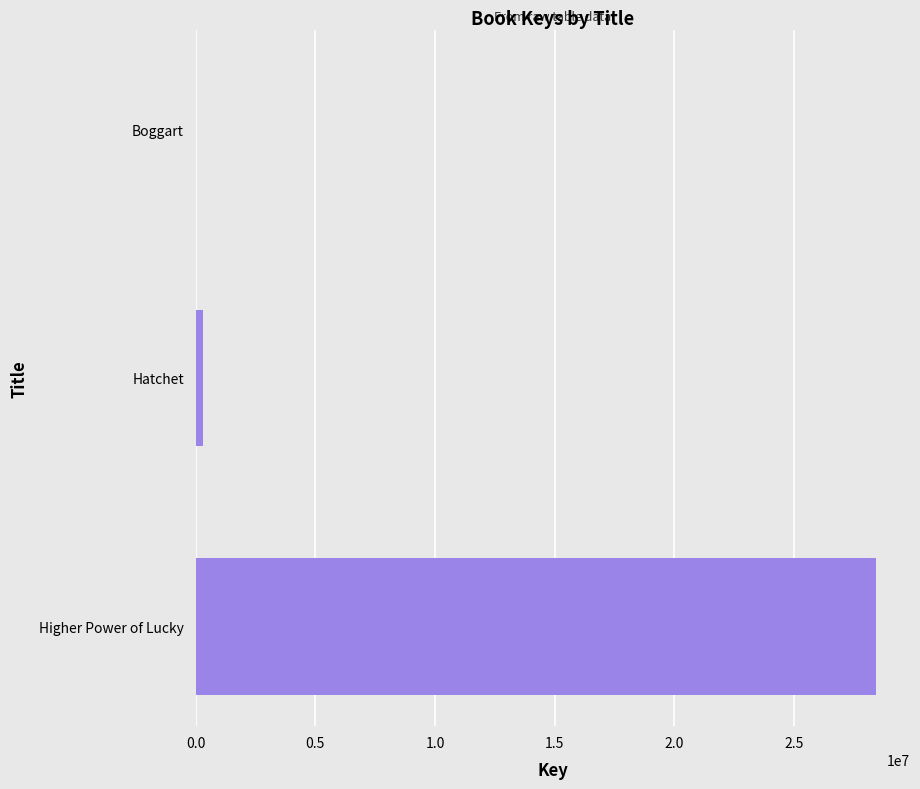

How many data points does each series have?

3